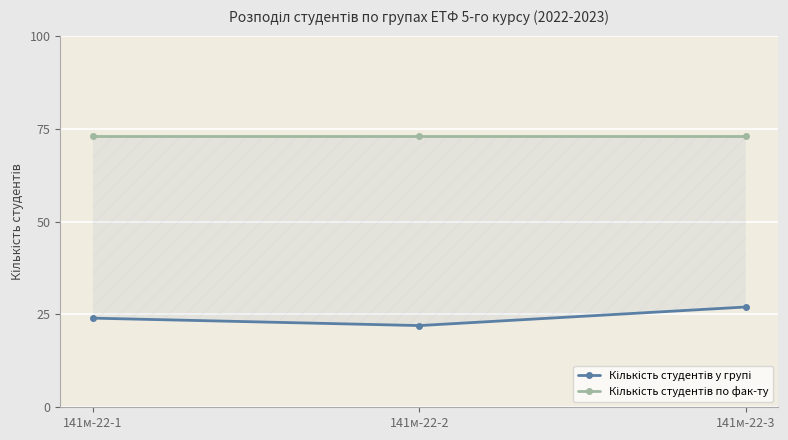

Rank the series by their average value, from highest to lowest.

Кількість студентів по фак-ту, Кількість студентів у групі